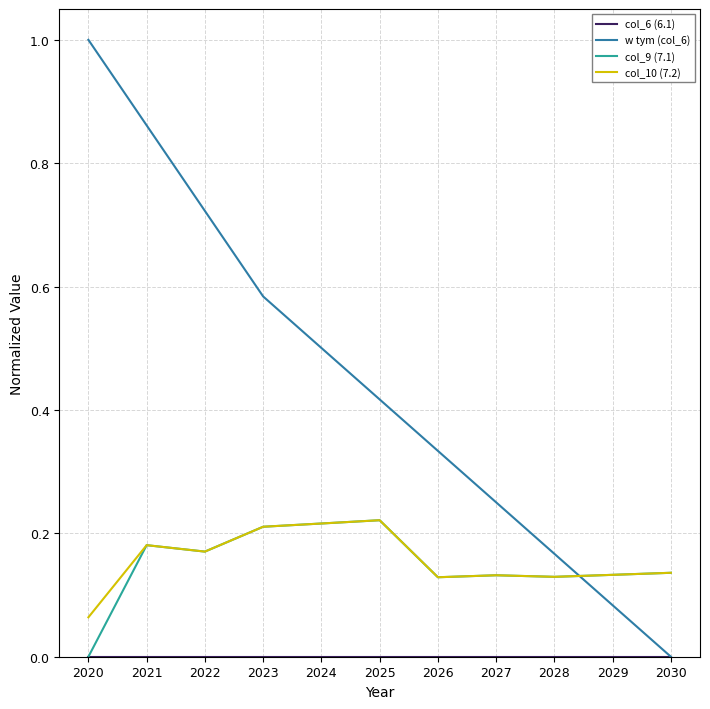

True or false: w tym (col_6) and col_9 (7.1) intersect in this chart.

True